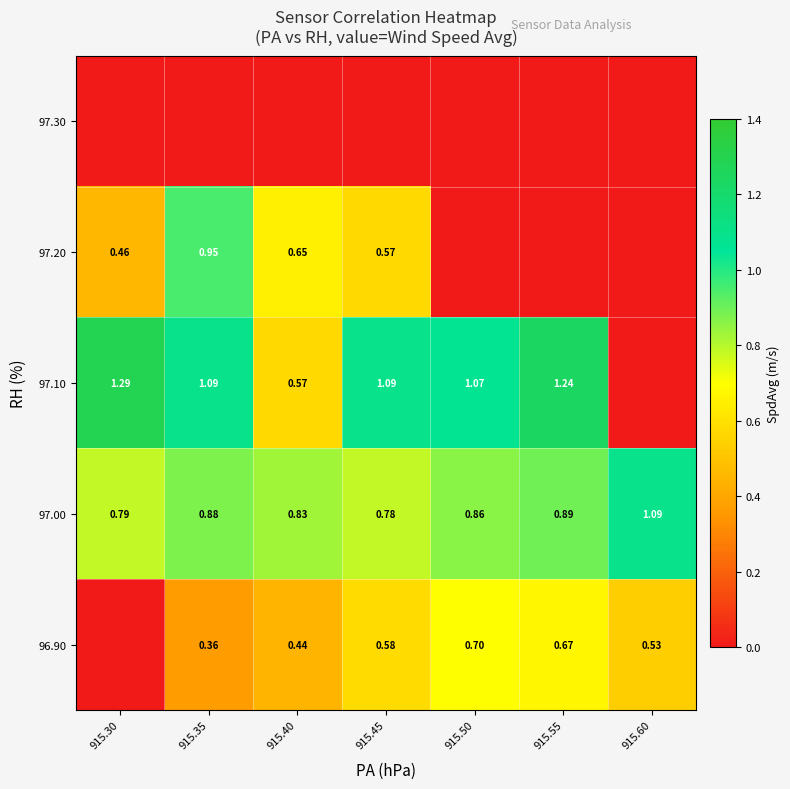

Is the value of 96.90 at 915.55 greater than the value of 97.10 at 915.50?

No